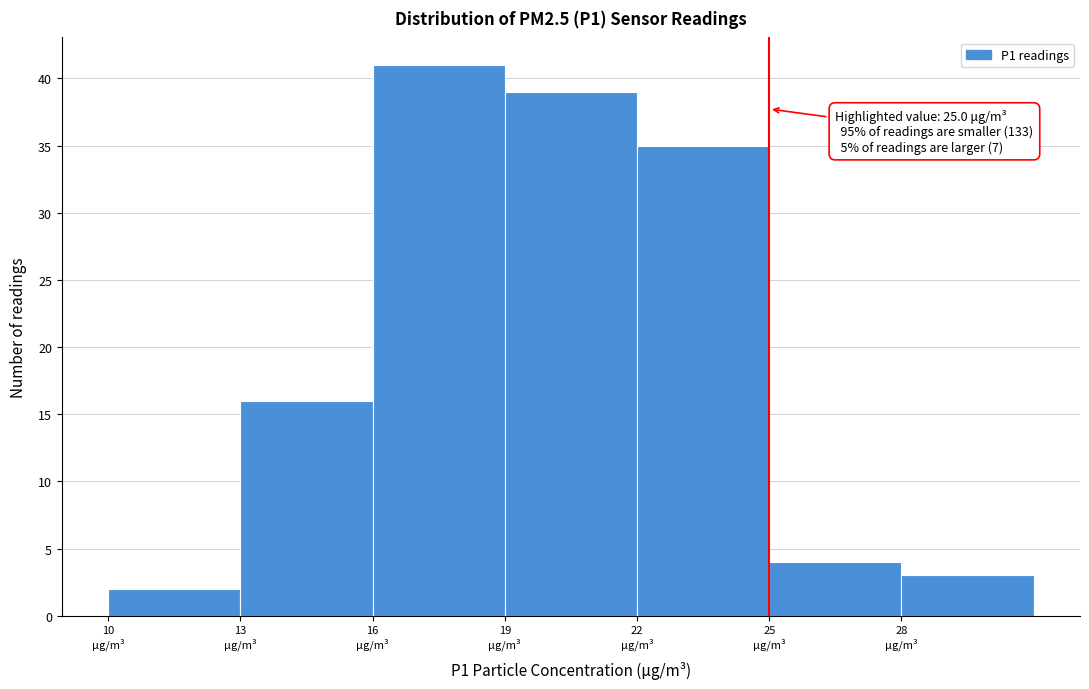

Over which range of the x-axis is the bar tallest?

16 to 19